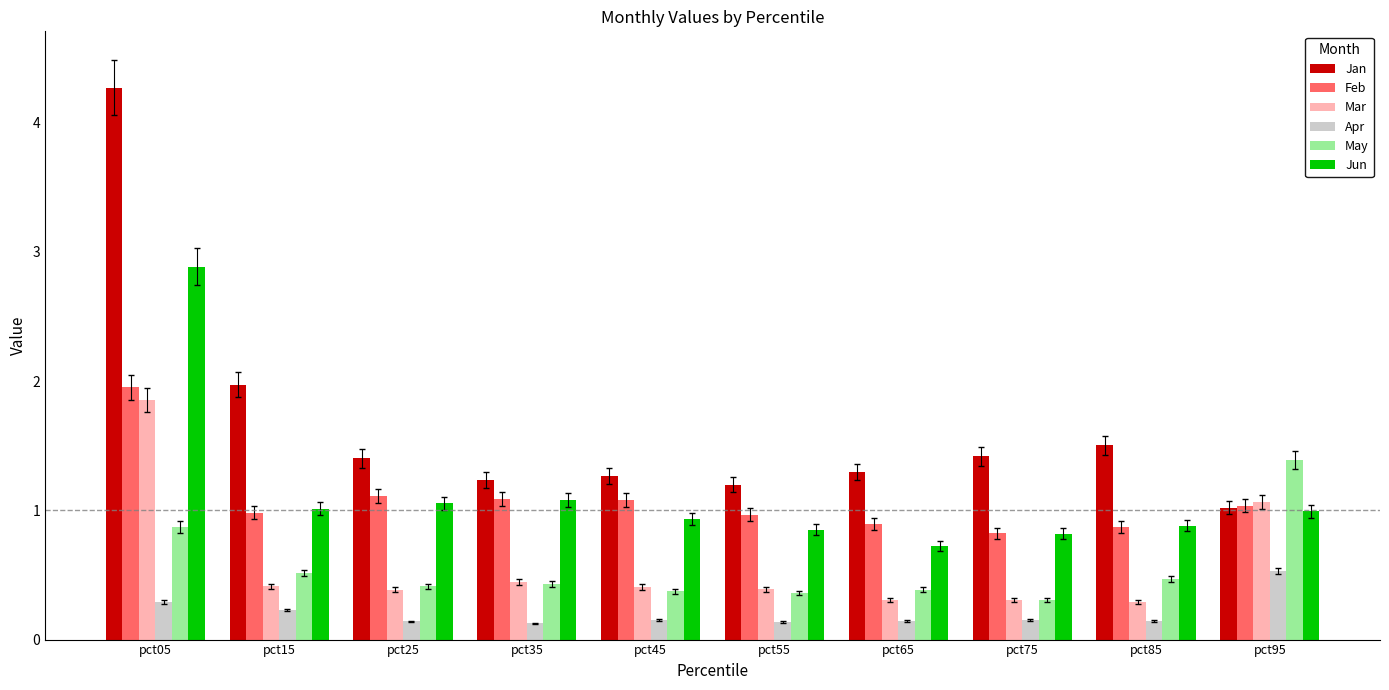

What is the lowest value of the Jan series?

1.0